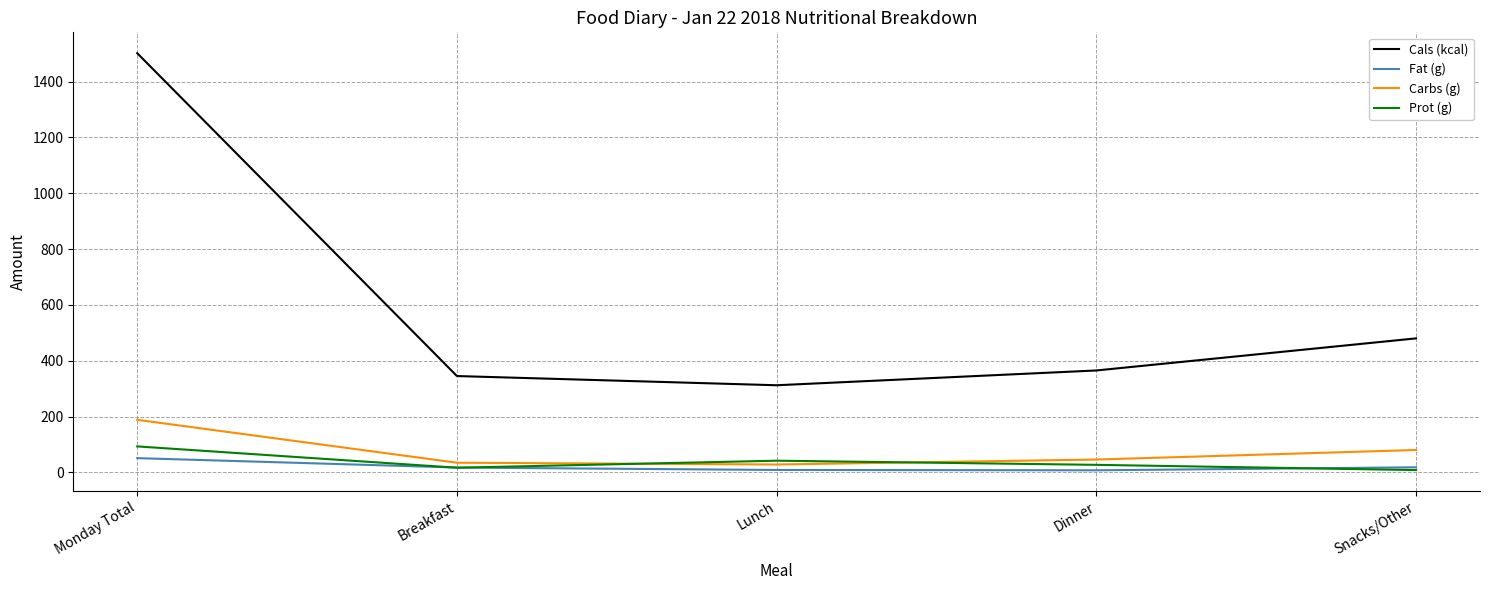

The value of Carbs (g) at Snacks/Other is 30.2. True or false?

False